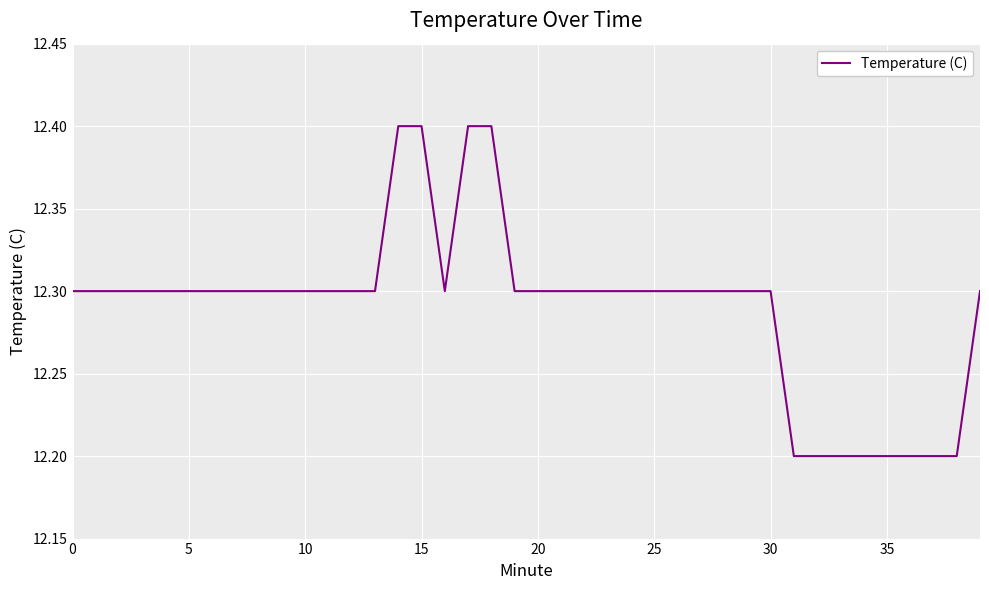

What is the greatest value displayed?

12.4